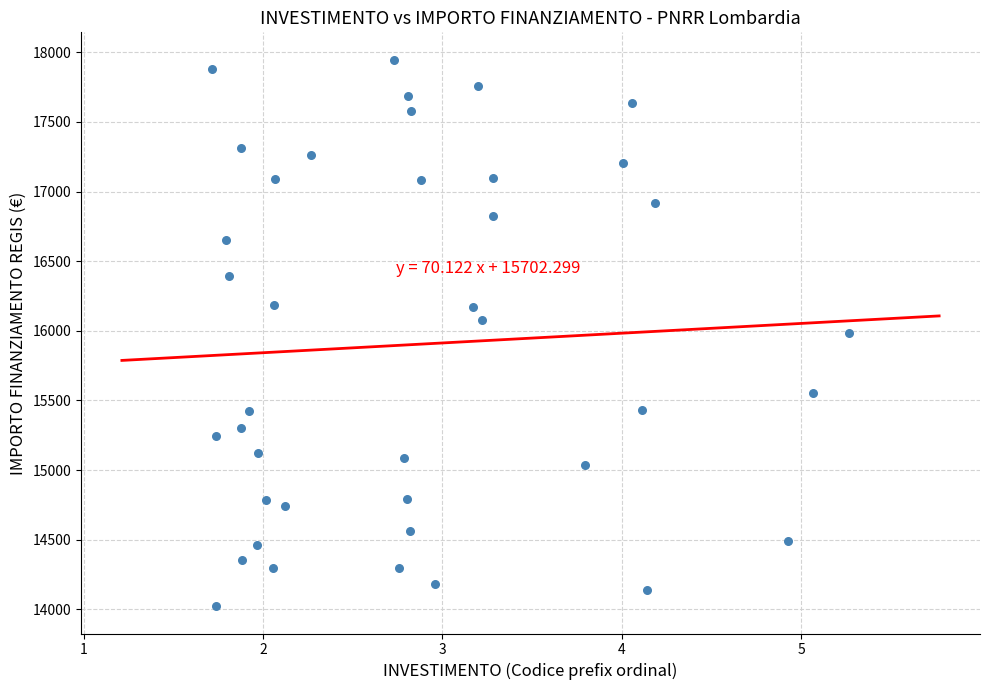

What is the range of Y values (max minus min)?

3925.5